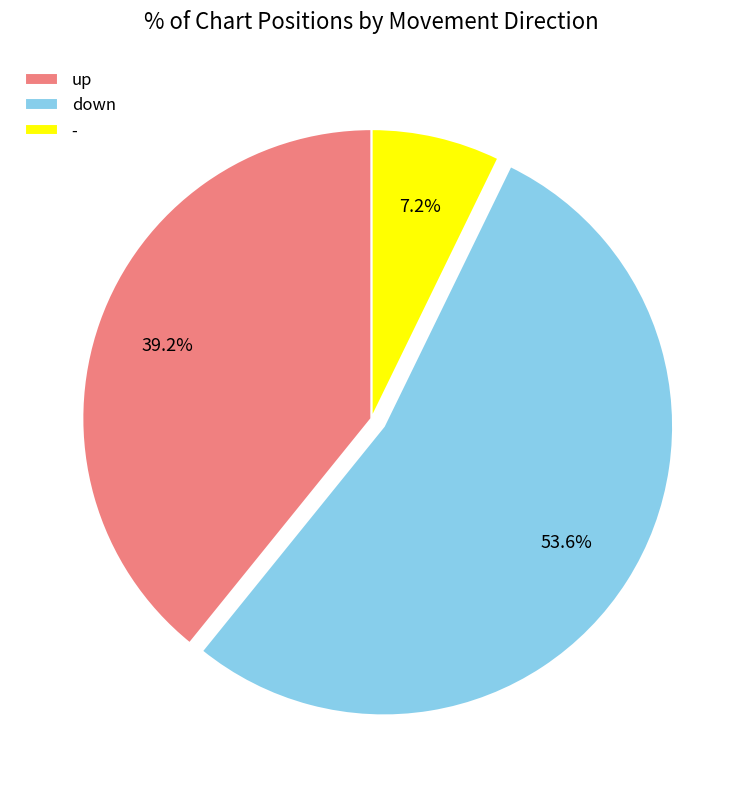

Which category has the smallest portion of the pie?

-